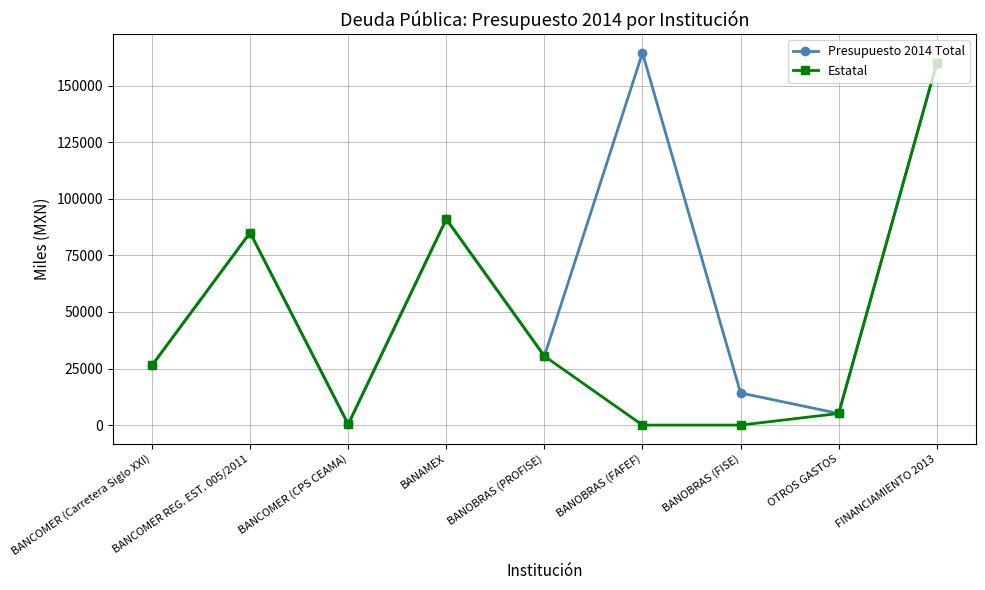

Which series has the largest total across all categories?

Presupuesto 2014 Total